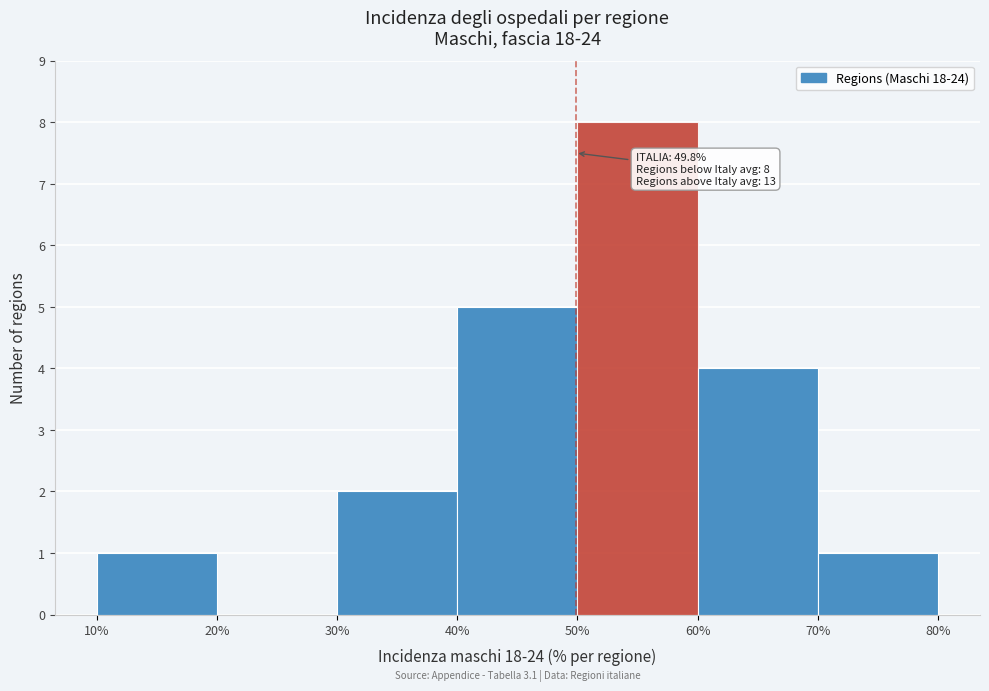

Over which range of the x-axis is the bar tallest?

50% to 60%